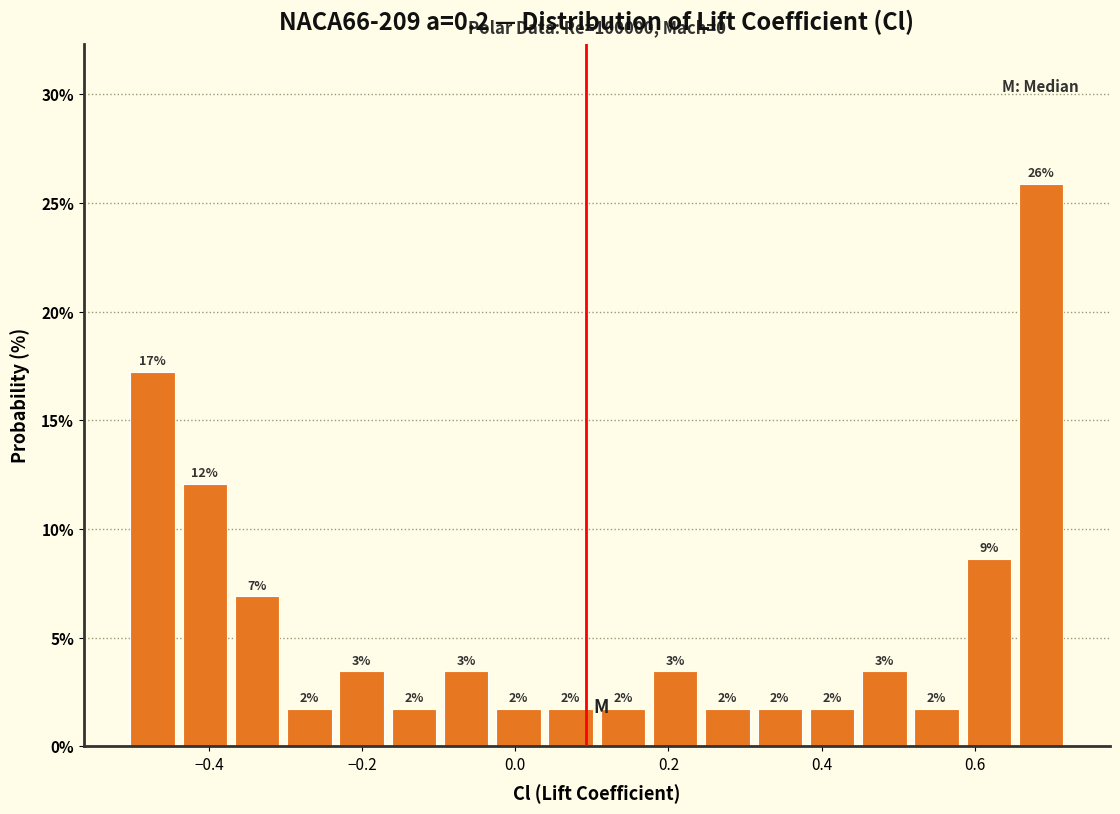

Around what value on the x-axis is the tallest bar? Give the approximate position of its centre, as read against the axis.

0.68